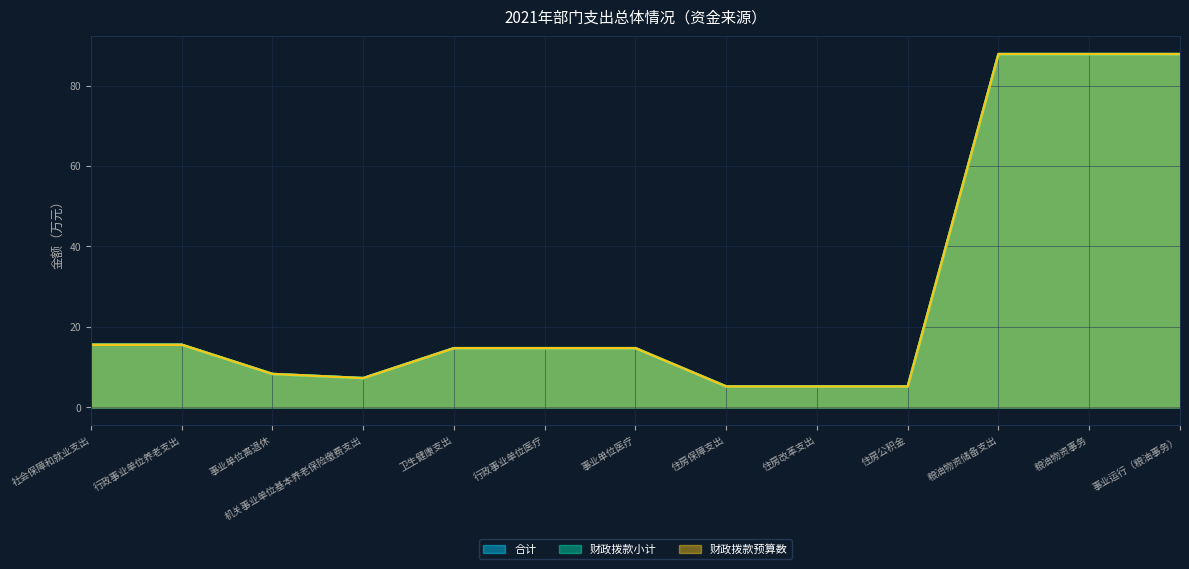

How many data points in 财政拨款预算数 are less than 14?

5